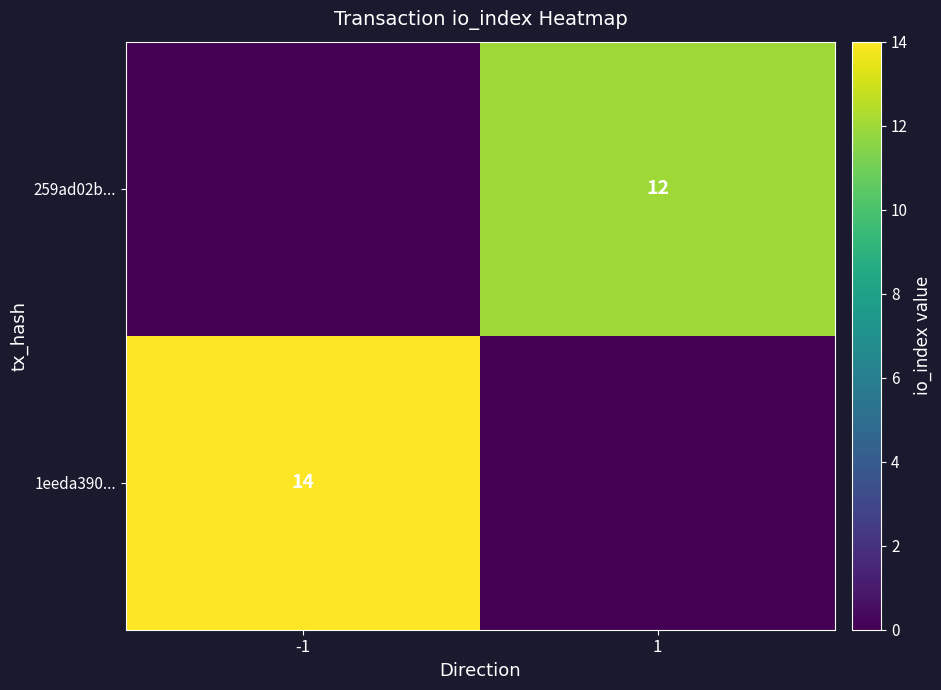

Is it true that 1eeda390... equals 19 at -1?

False